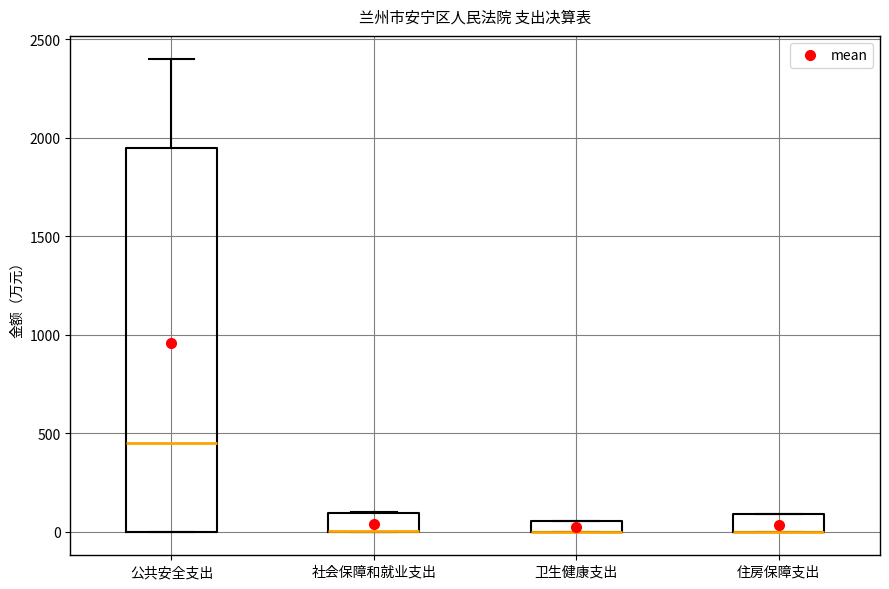

Where is the lower edge of the box for 住房保障支出 on the y-axis? The values are not printed on the chart, so give them approximately, as read against the axis.

0